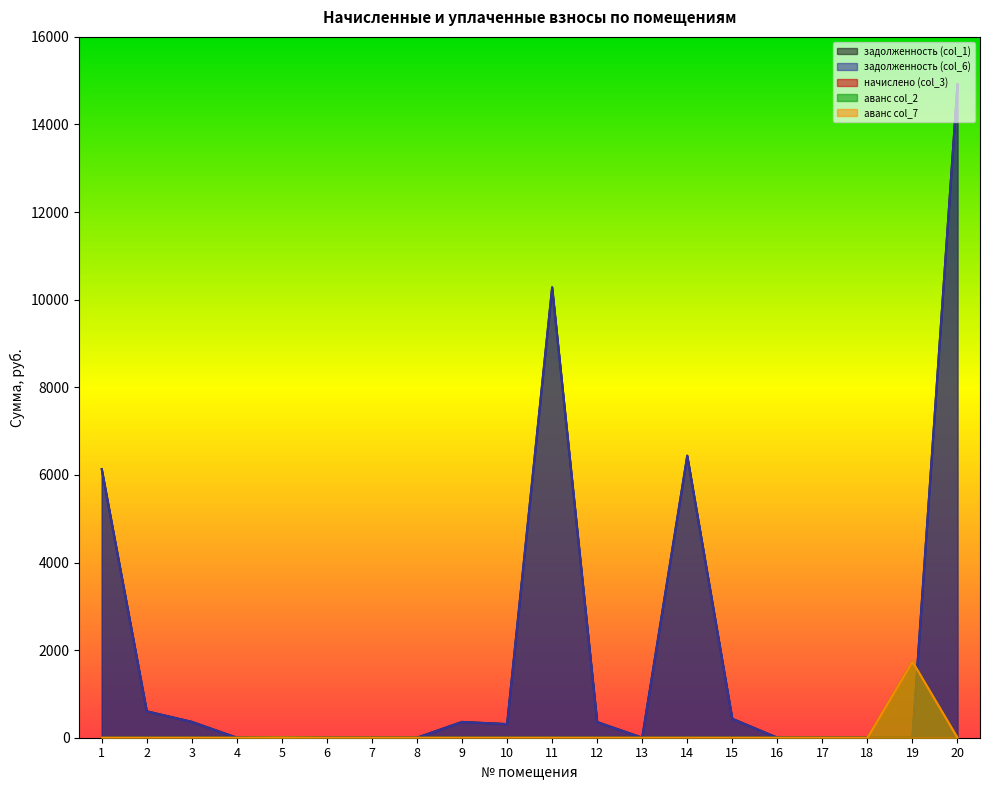

Does the chart have visible grid lines?

No